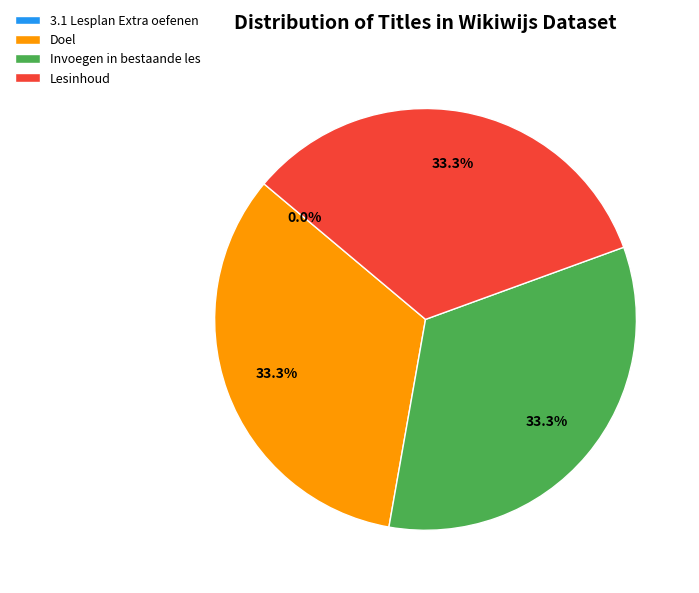

Is Lesinhoud the majority of the pie?

No